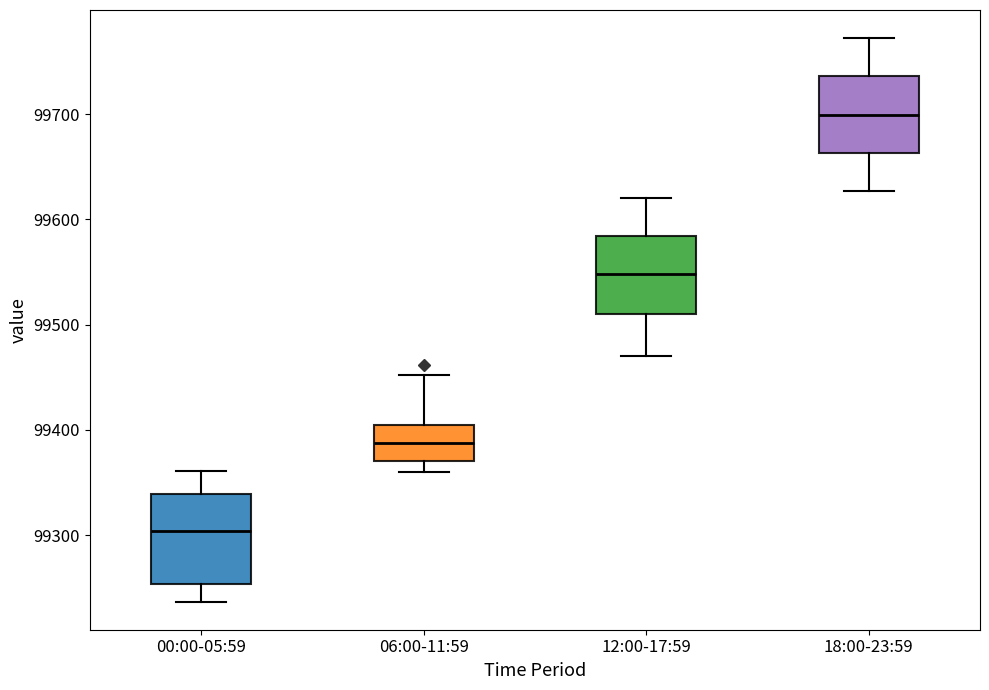

Which box is the tallest, from its lower edge to its upper edge?

00:00-05:59